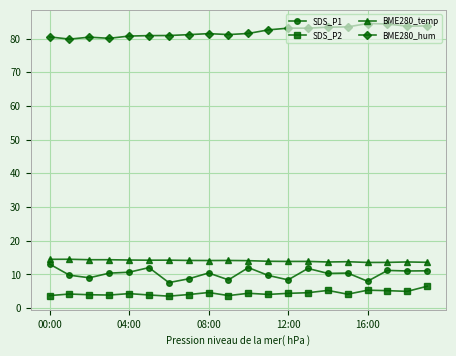

At how many categories does at least one series exceed 75?

20